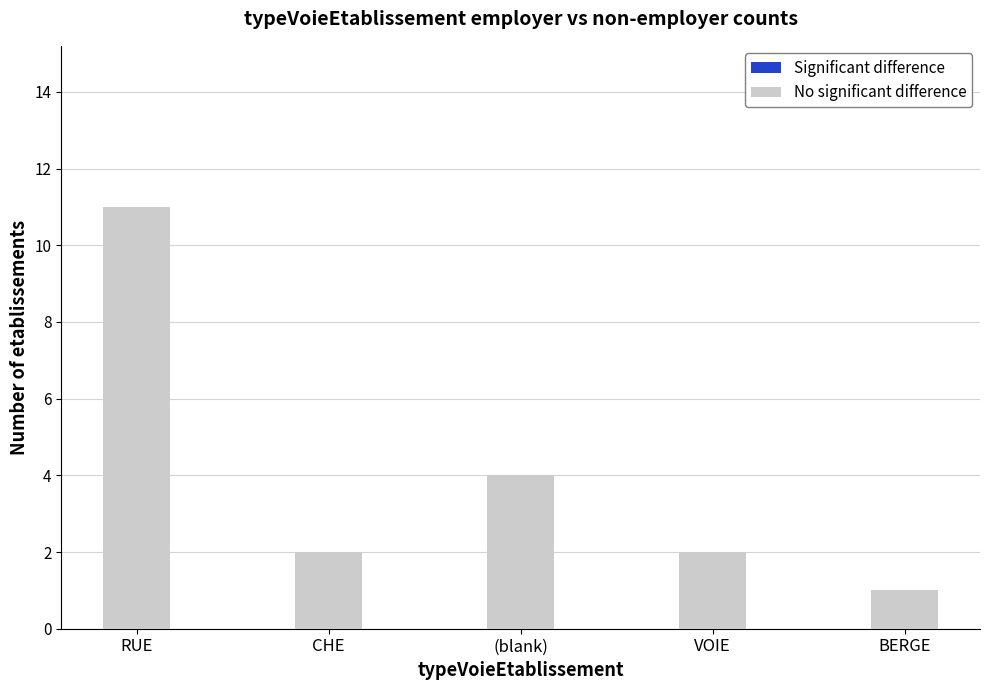

What is the difference between the highest and lowest values at VOIE?

2